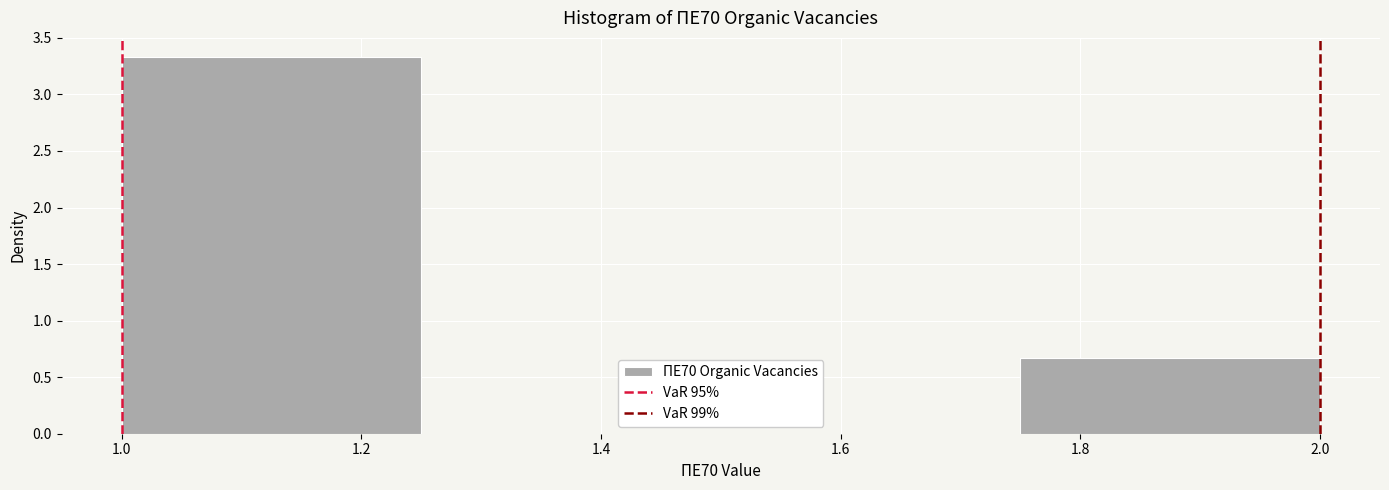

Reading left to right, transcribe this chart: for each bar, give the range it covers on the x-axis and its height. The values are not printed on the chart, so give them approximately, as read against the axis.

1.00 to 1.25: 3.35
1.25 to 1.50: 0
1.50 to 1.75: 0
1.75 to 2.00: 0.65